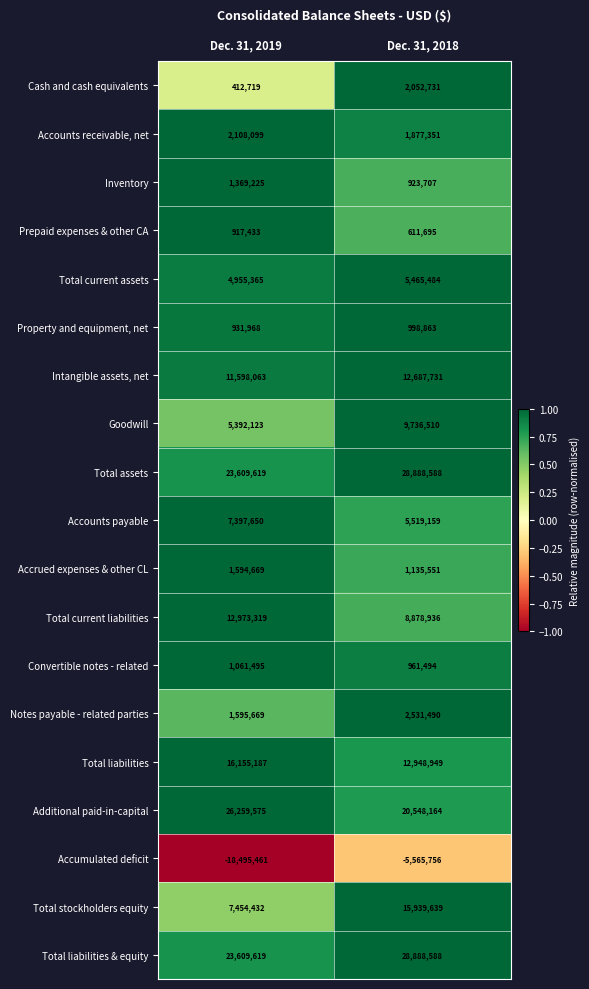

What is the total value across all series at Dec. 31, 2018?

155028874